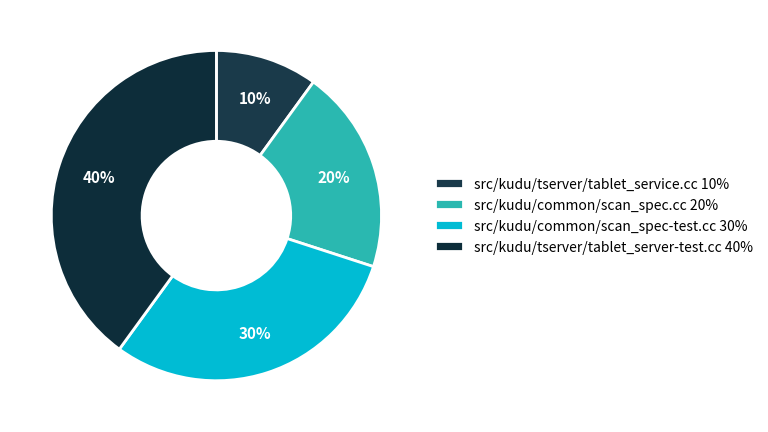

To the nearest percent, what is the combined percentage of src/kudu/tserver/tablet_service.cc and src/kudu/common/scan_spec-test.cc?

40%